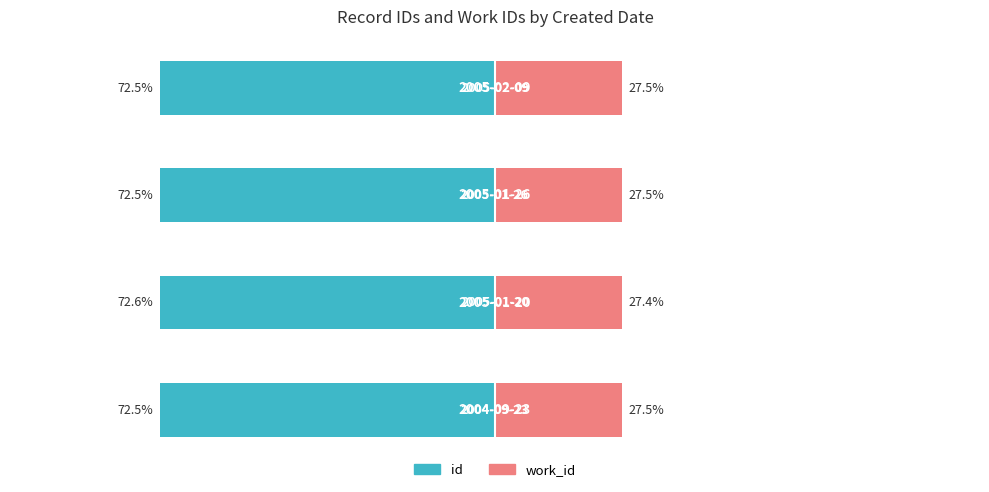

What is the sum of the work_id values at 0 and 3?

55.0